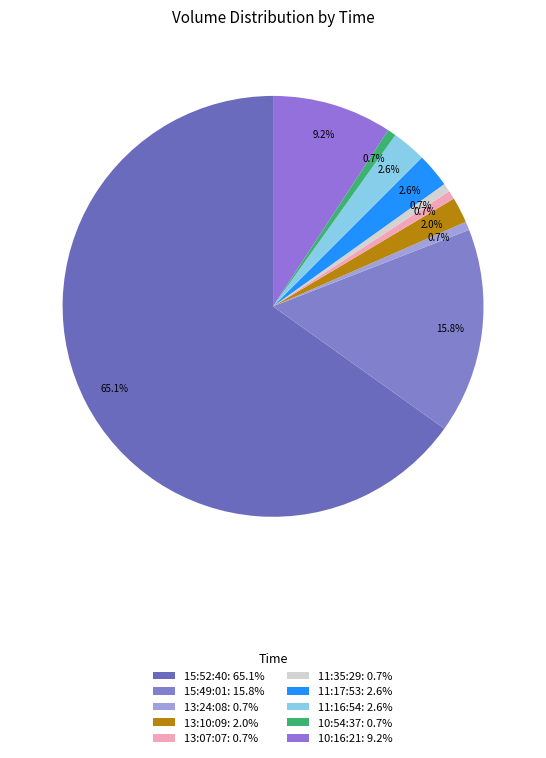

Which category accounts for the majority?

15:52:40